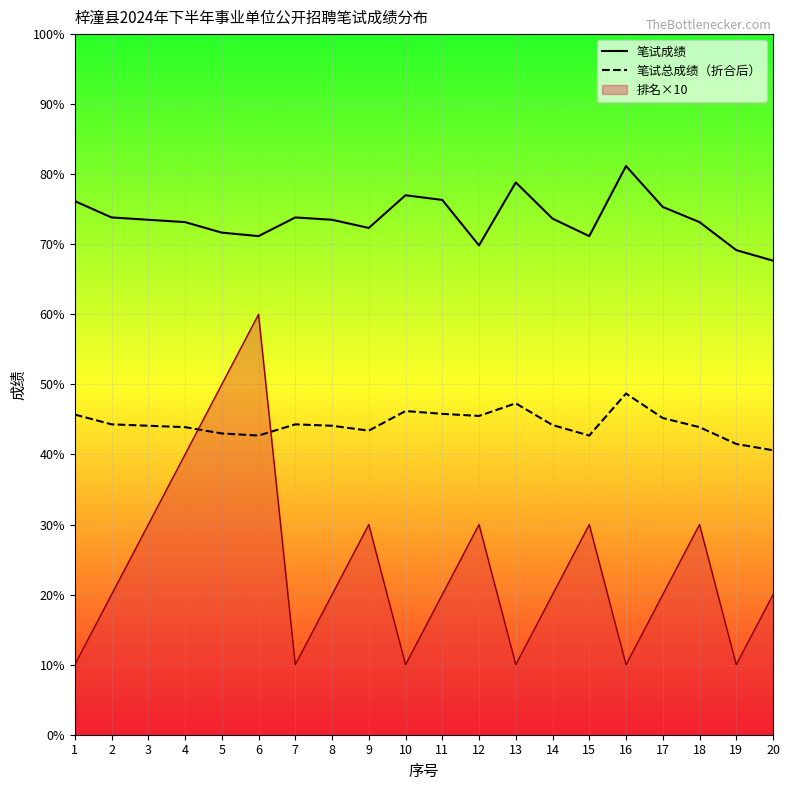

What is the value of the 笔试成绩 point at the 18th from the left?

73.2